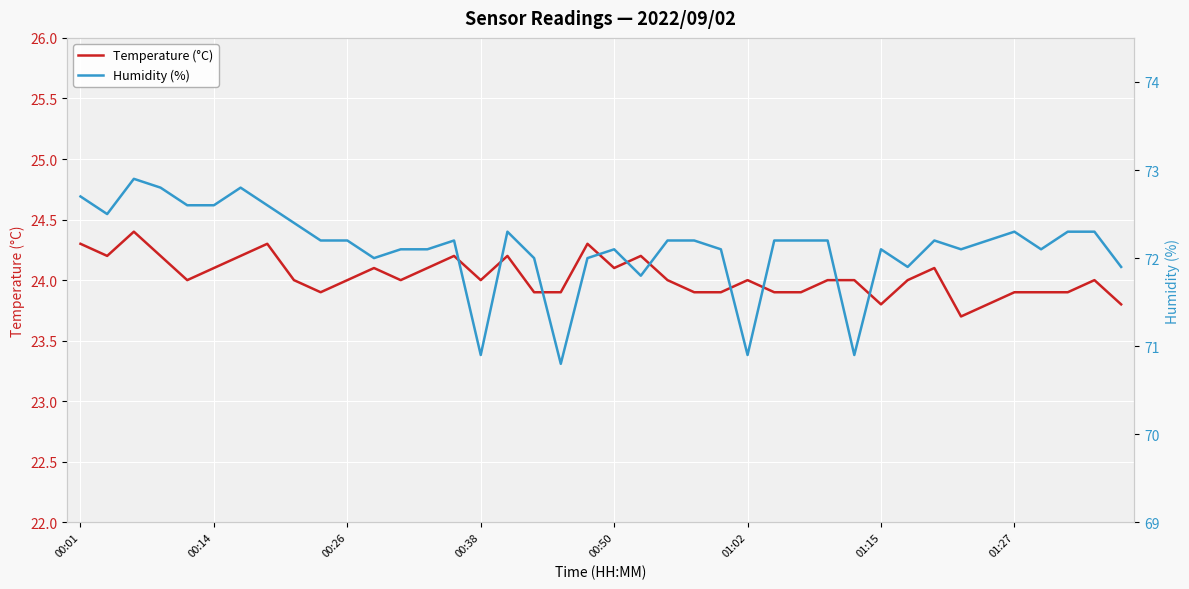

True or false: Temperature (°C) has a value of 32.8 at 01:27.

False